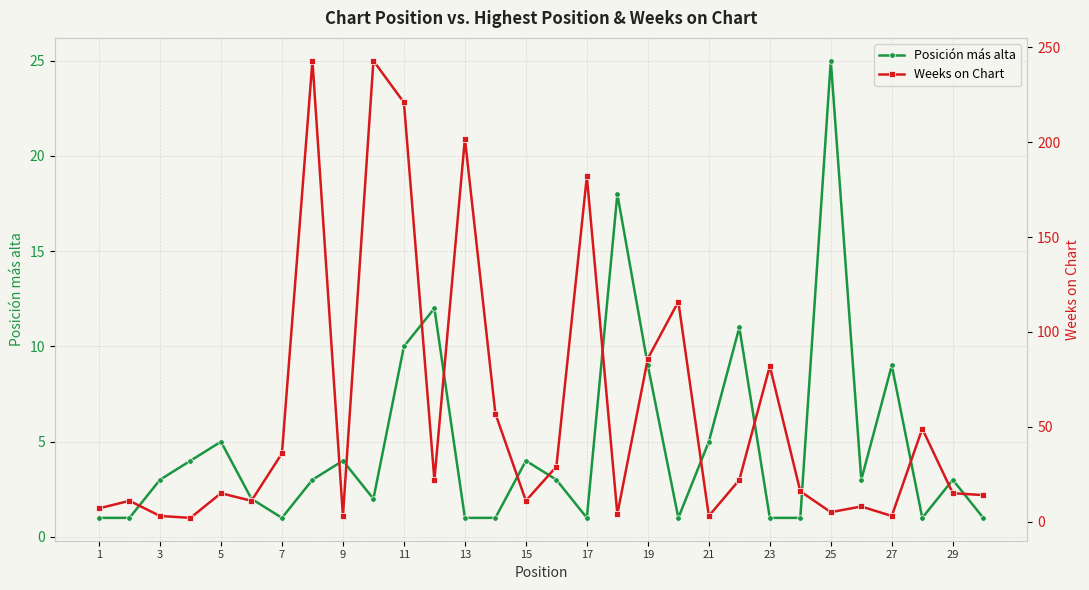

True or false: Posición más alta has more than 2 interior local peaks.

True